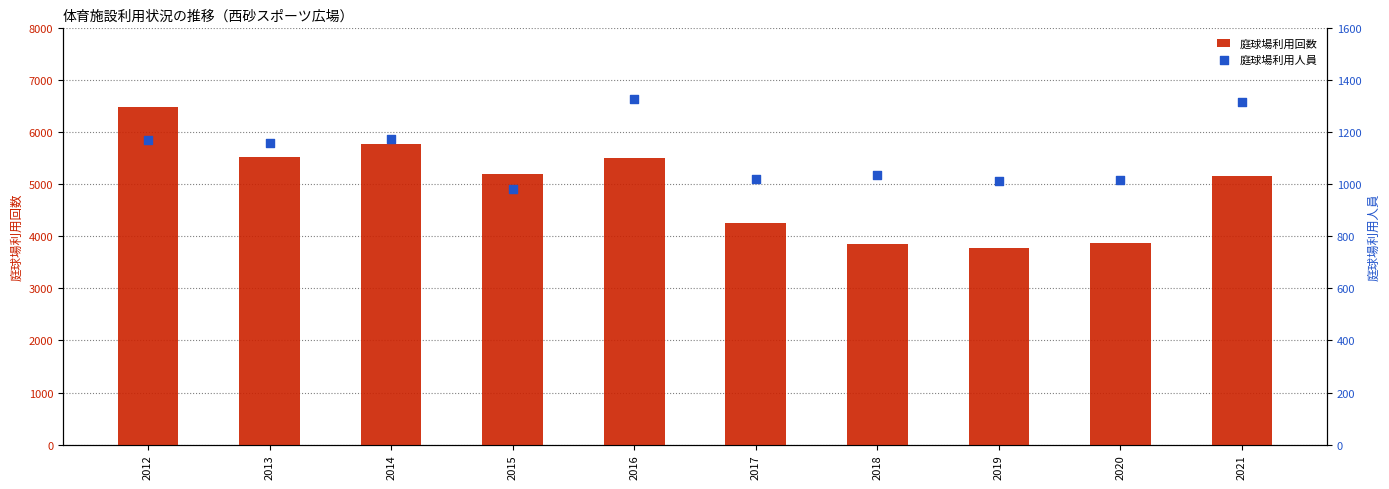

At how many categories does at least one series exceed 4977?

6